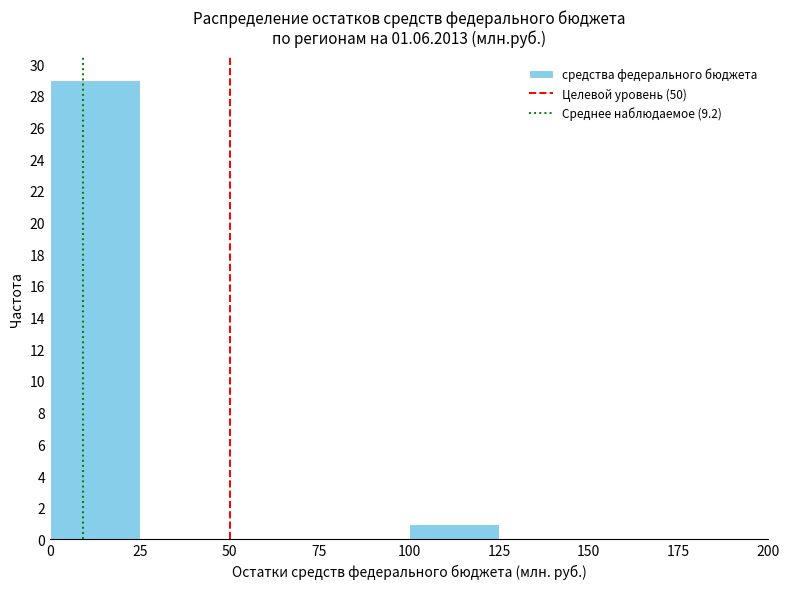

Reading left to right, list every bar in this chart as the range it spans on the x-axis followed by its height. The values are not printed on the chart, so give them approximately, as read against the axis.

0 to 25: 29
25 to 50: 0
50 to 75: 0
75 to 100: 0
100 to 125: 1
125 to 150: 0
150 to 175: 0
175 to 200: 0